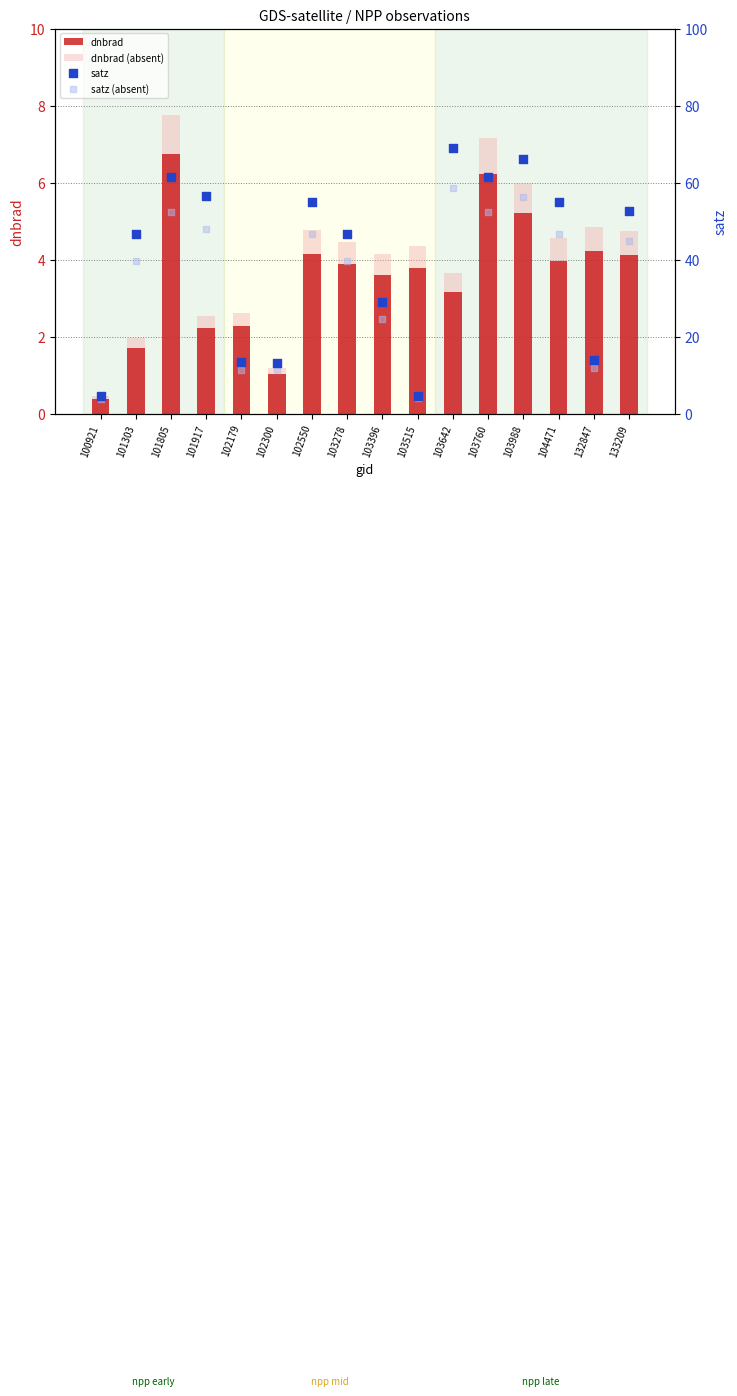

Is the value of dnbrad at 101917 greater than the value of satz at 100921?

No